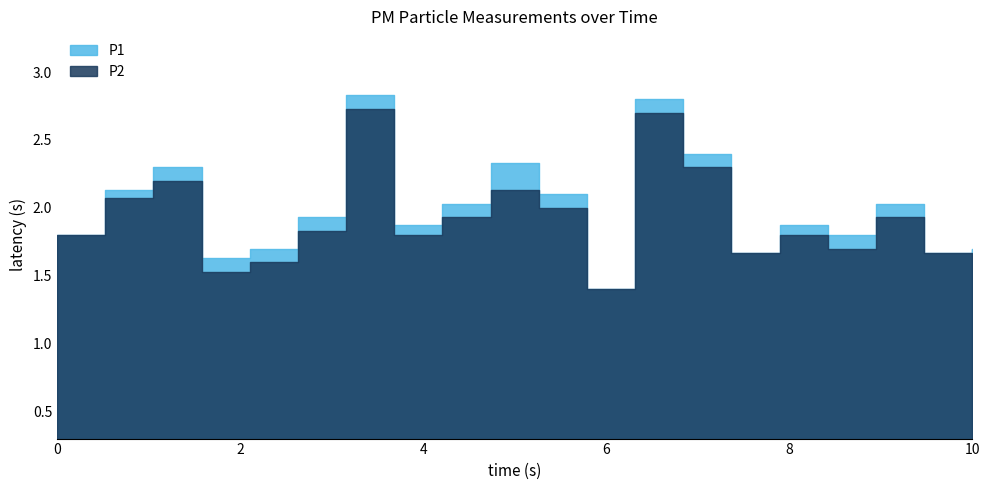

Reading left to right, transcribe all the data shown in this chart.

P1: 00:00=1.8	00:02=2.1	00:05=2.3	00:07=1.6	00:10=1.7	00:12=1.9	00:15=2.8	00:17=1.9	00:20=2.0	00:22=2.3	00:24=2.1	00:27=1.4	00:29=2.8	00:32=2.4	00:34=1.7	00:37=1.9	00:39=1.8	00:41=2.0	00:44=1.7	00:46=1.7
P2: 00:00=1.8	00:02=2.1	00:05=2.2	00:07=1.5	00:10=1.6	00:12=1.8	00:15=2.7	00:17=1.8	00:20=1.9	00:22=2.1	00:24=2.0	00:27=1.4	00:29=2.7	00:32=2.3	00:34=1.7	00:37=1.8	00:39=1.7	00:41=1.9	00:44=1.7	00:46=1.6